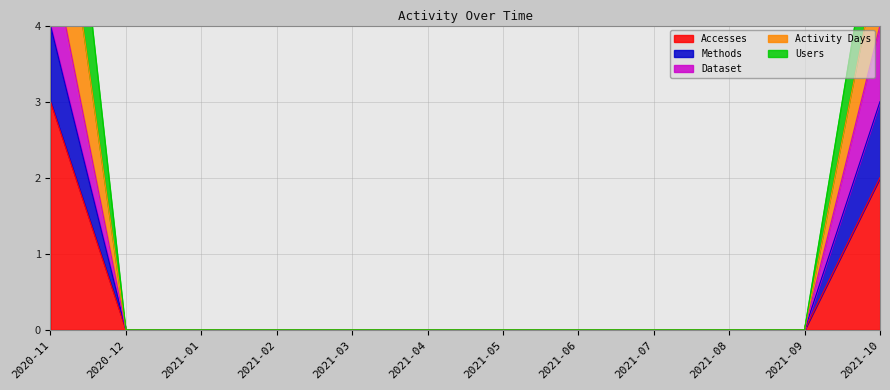

Which series changed the most between 2021-04 and 2021-09?

Accesses